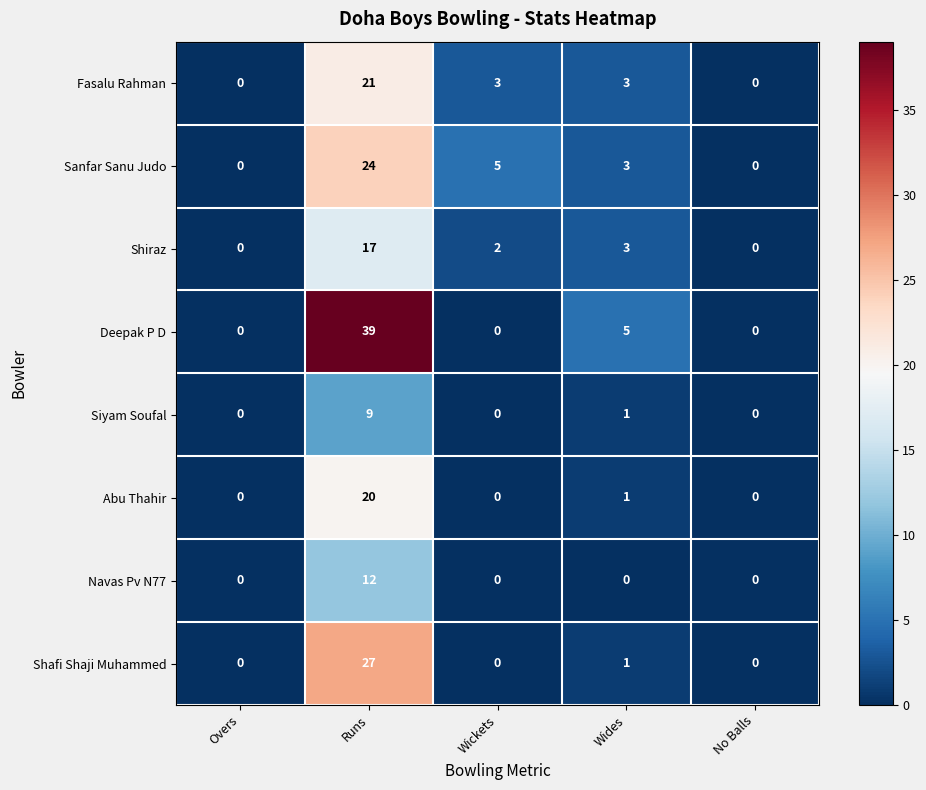

At which category is the sum across all series the highest?

Runs